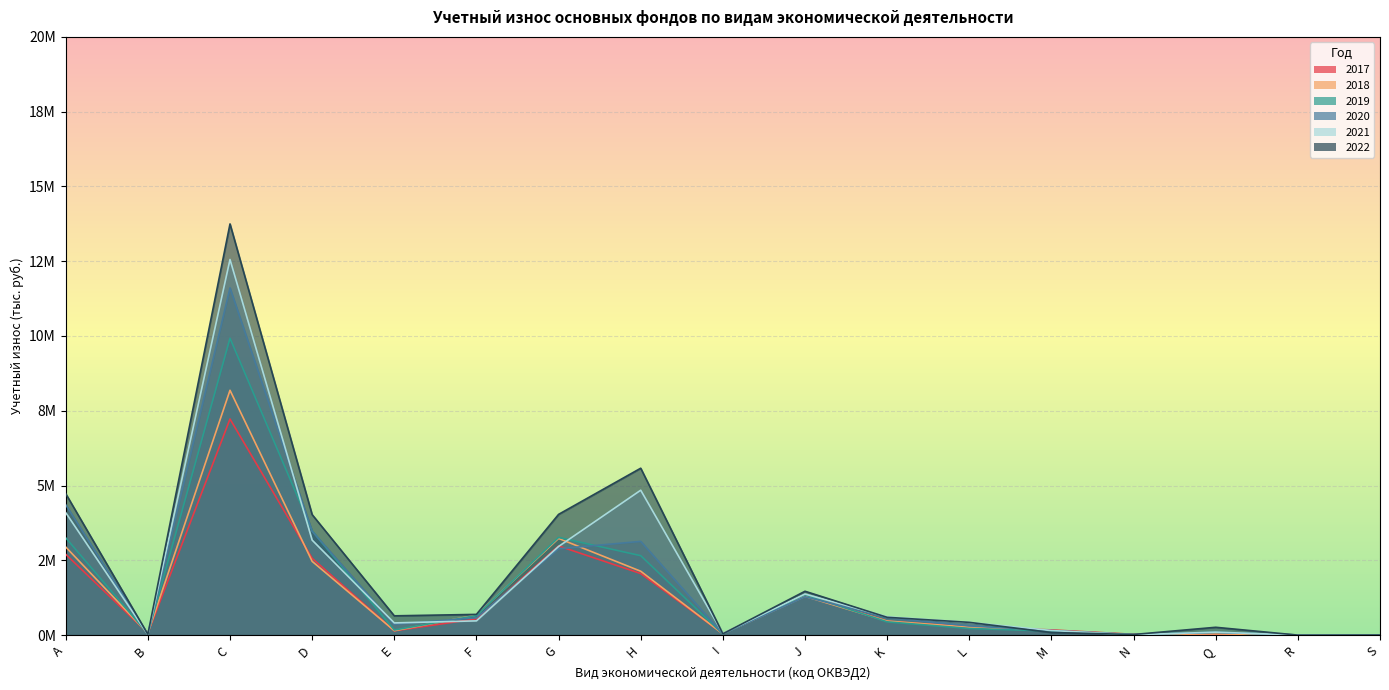

At how many categories does at least one series exceed 5287447?

2